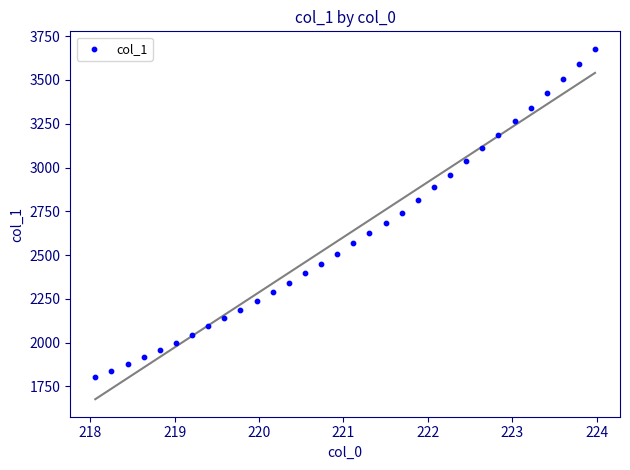

What is the range of X values (max minus min)?

5.9